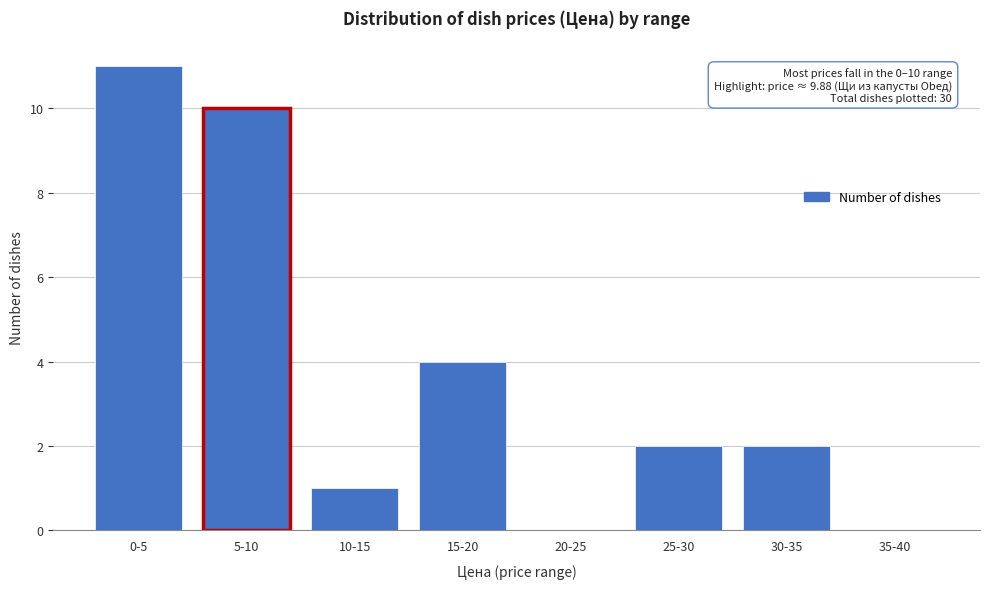

Reading left to right, extract all data points from this chart.

0-5=11	5-10=10	10-15=1	15-20=4	20-25=0	25-30=2	30-35=2	35-40=0